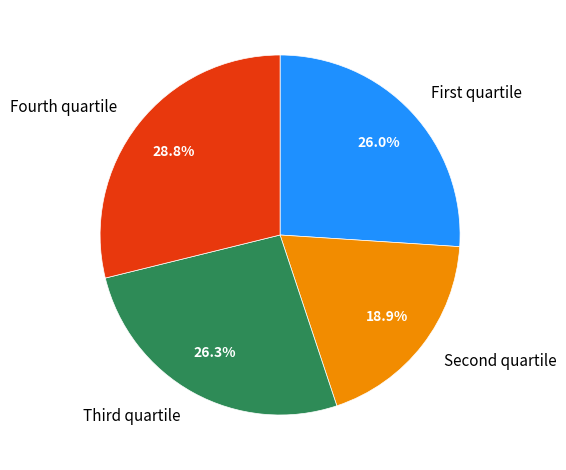

To the nearest percent, what is the average slice percentage?

25%